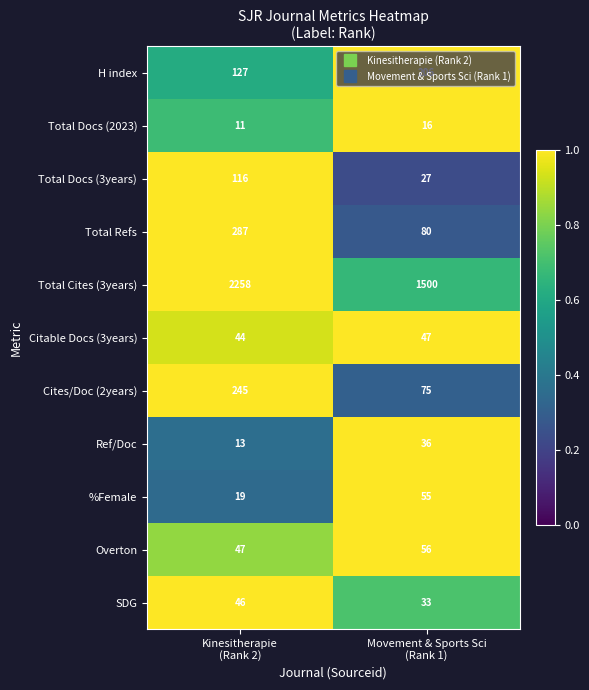

Which series has the largest range (max minus min)?

Total Cites (3years)